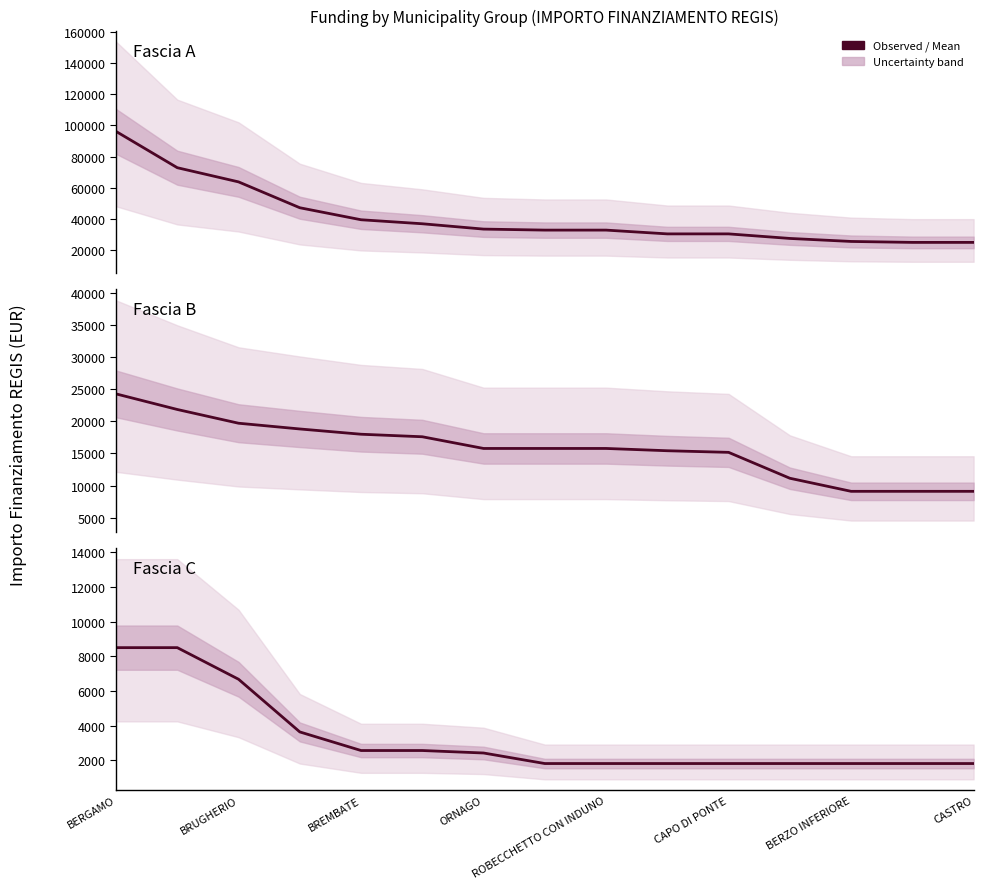

True or false: Fascia B has more than 0 interior local peaks.

False